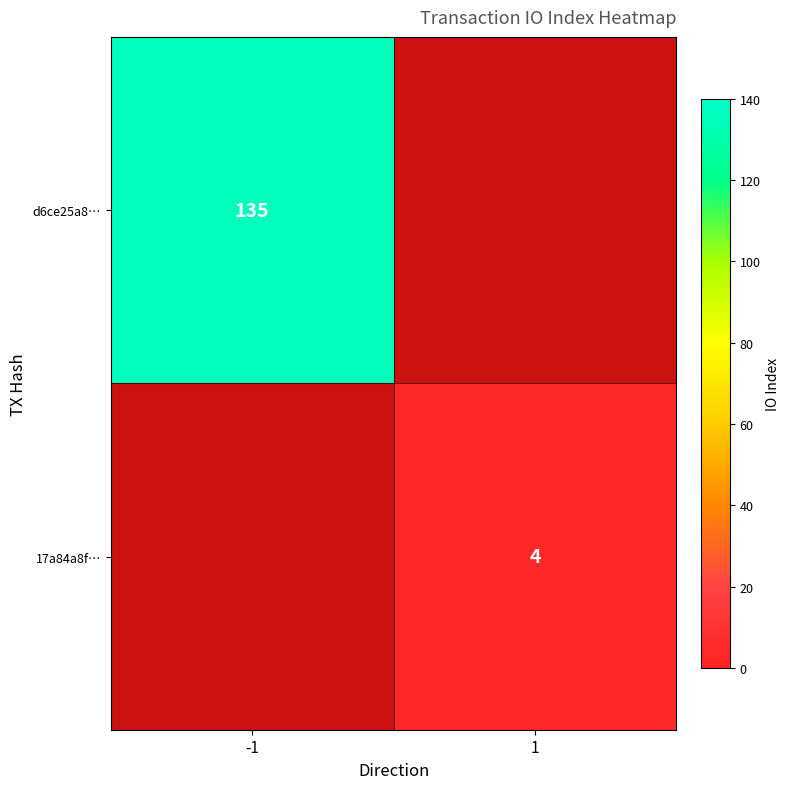

Rank the series at -1 from highest to lowest value.

d6ce25a8…, 17a84a8f…